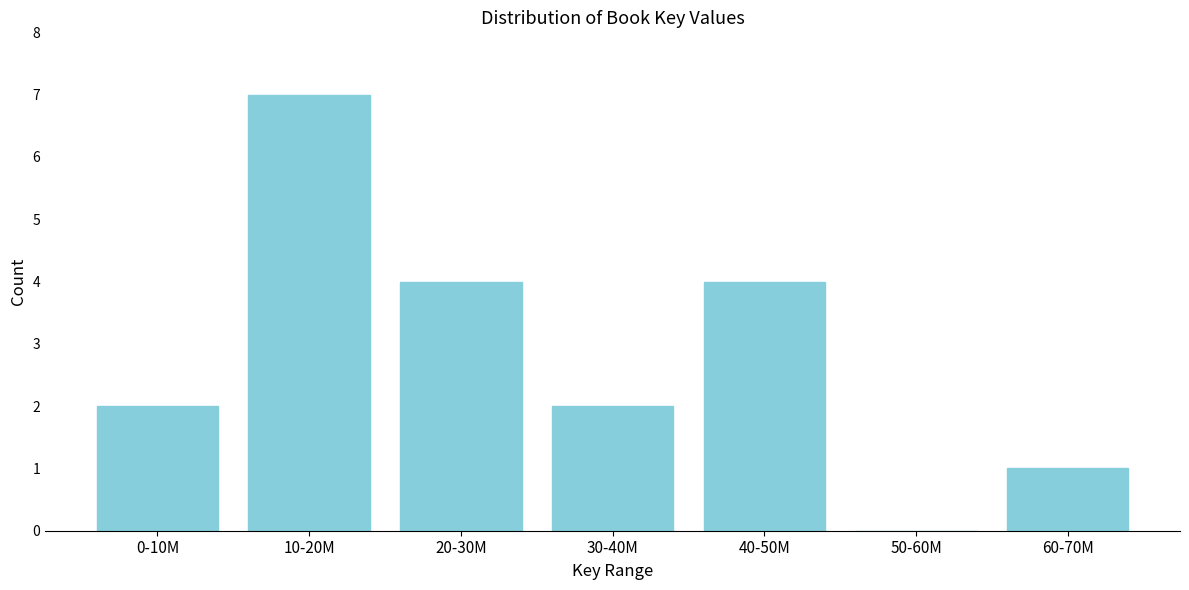

Reading left to right, extract all data points from this chart.

0-10M=2	10-20M=7	20-30M=4	30-40M=2	40-50M=4	50-60M=0	60-70M=1